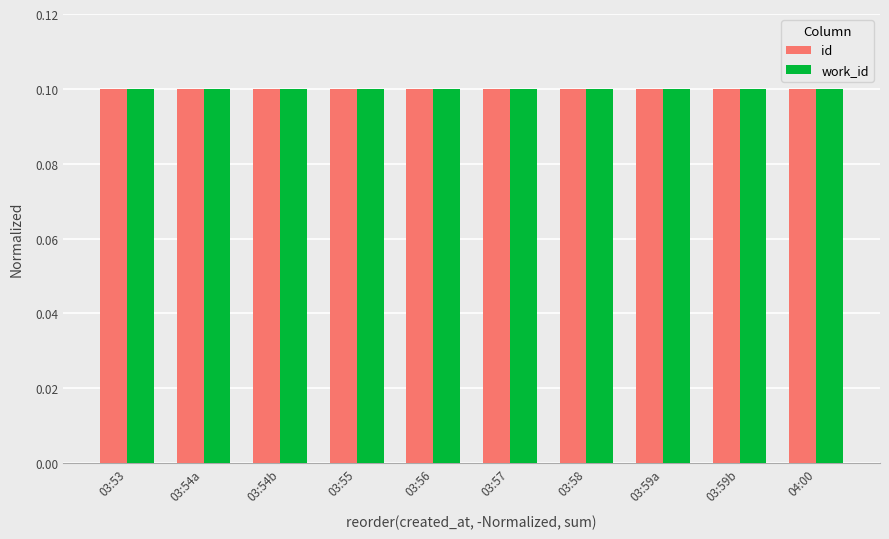

How many bars are there in total?

20